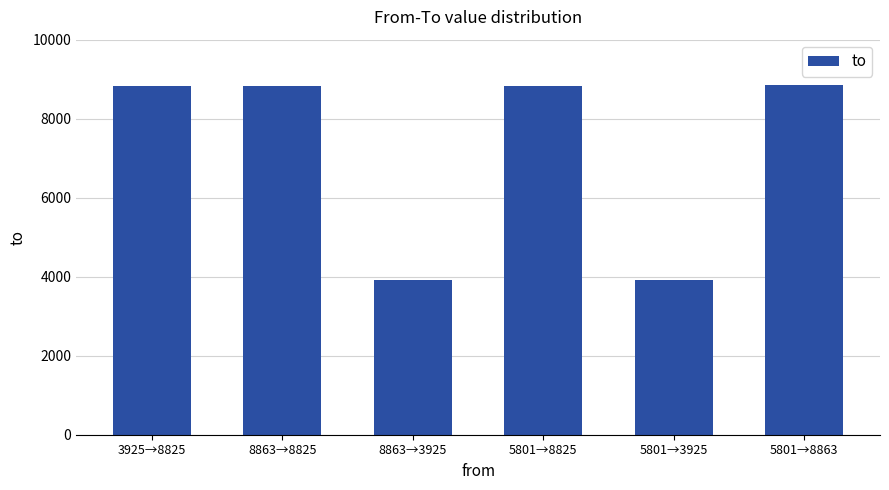

True or false: the data shows 3925 at 5801→3925.

True